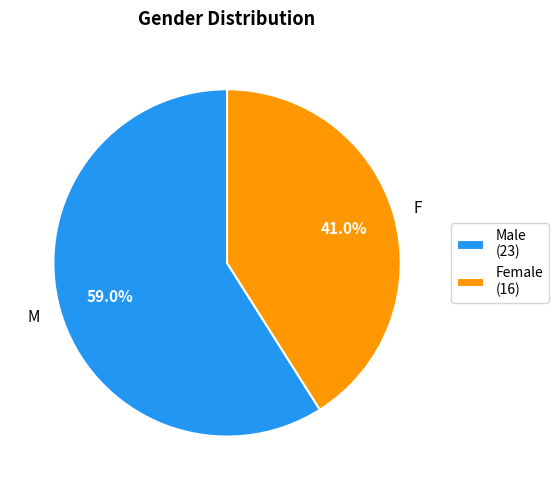

Rank the categories by value from highest to lowest.

M, F